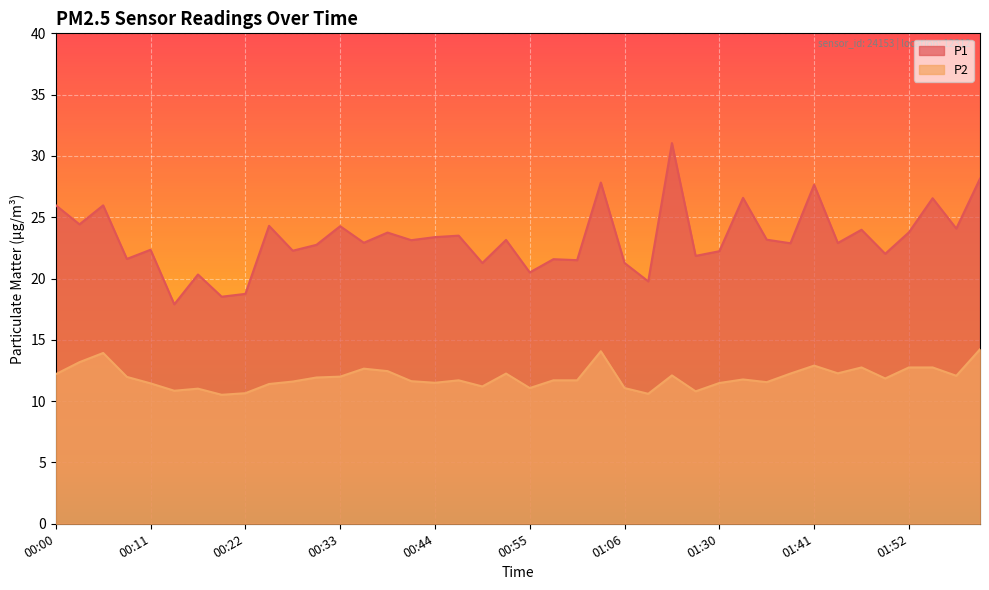

True or false: P1 and P2 intersect in this chart.

False